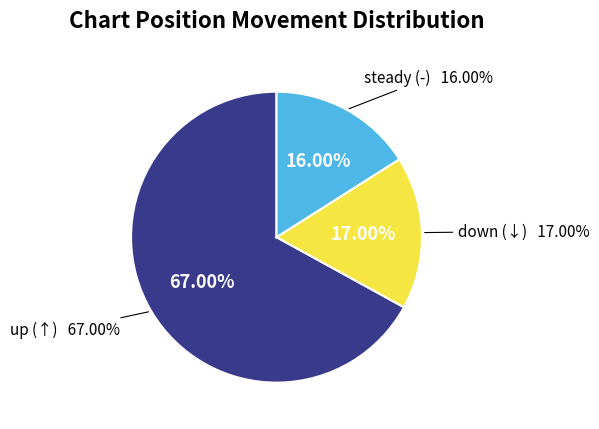

To the nearest percent, what is the combined percentage of - and up?

83%